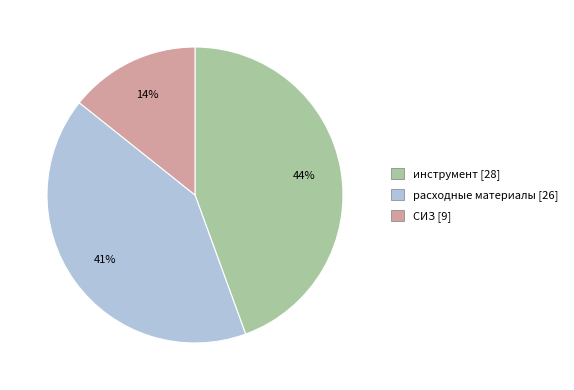

What percentage is the расходные материалы slice, to the nearest percent?

41%